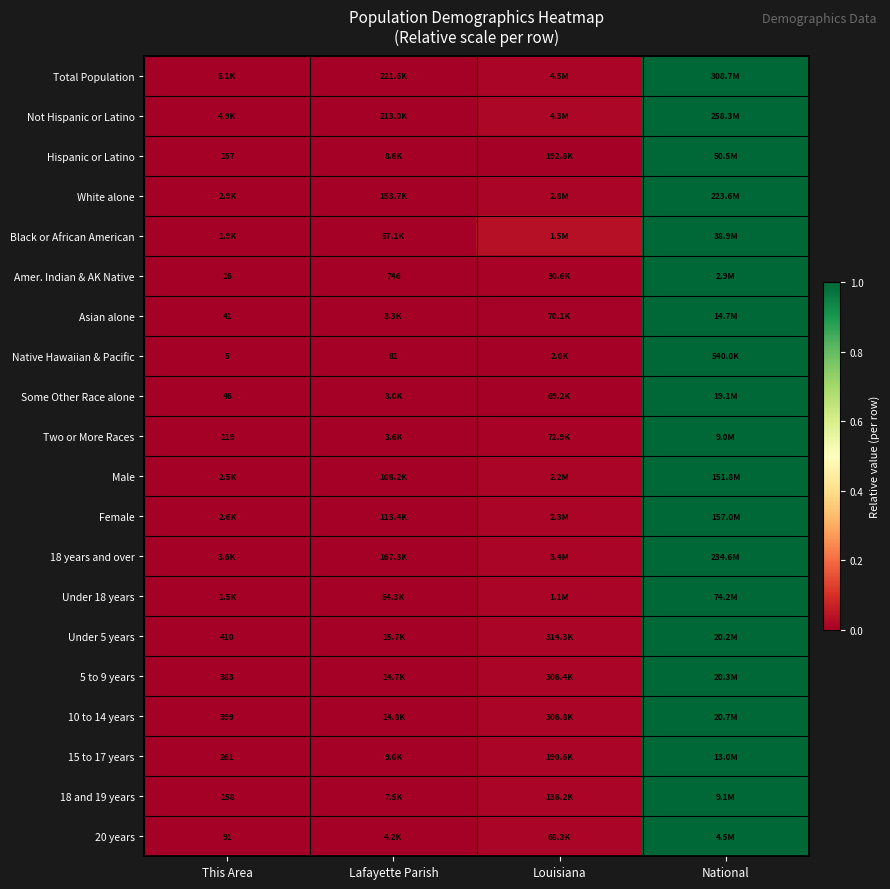

Is it true that 18 years and over equals 1.6 at National?

False